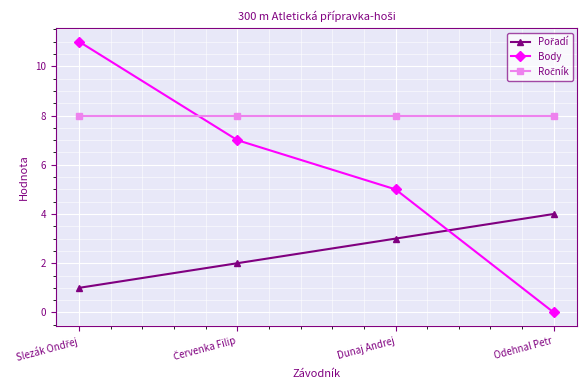

What is the label of the 1st point from the right?

Odehnal Petr